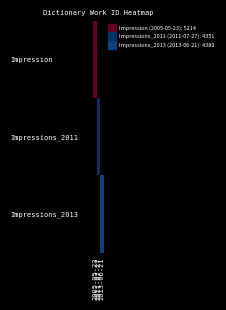

Which series has the largest total across all categories?

Impression